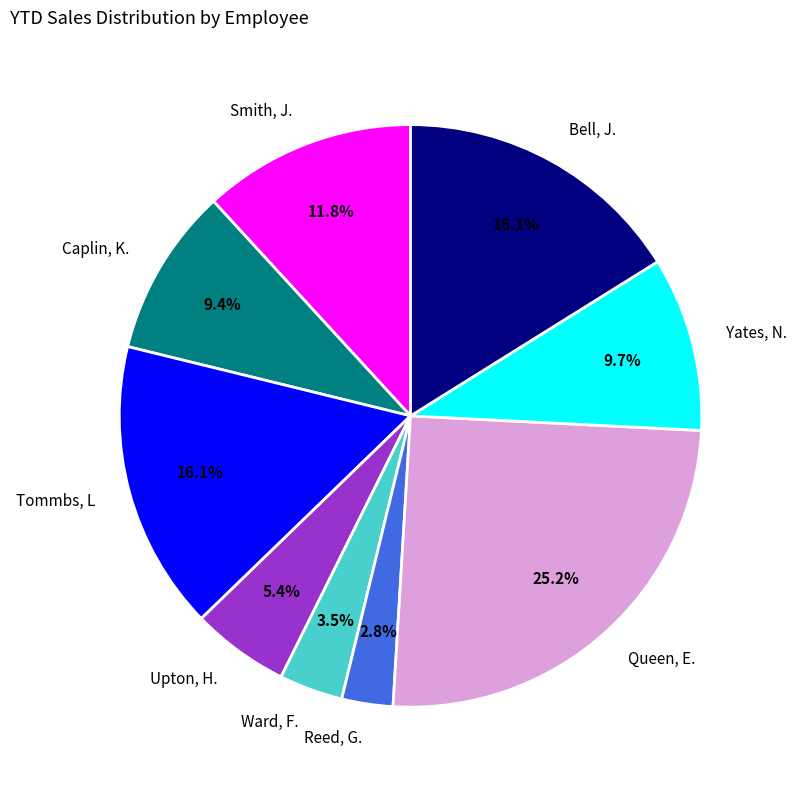

Is the sum of Upton, H. and Smith, J. greater than half?

No